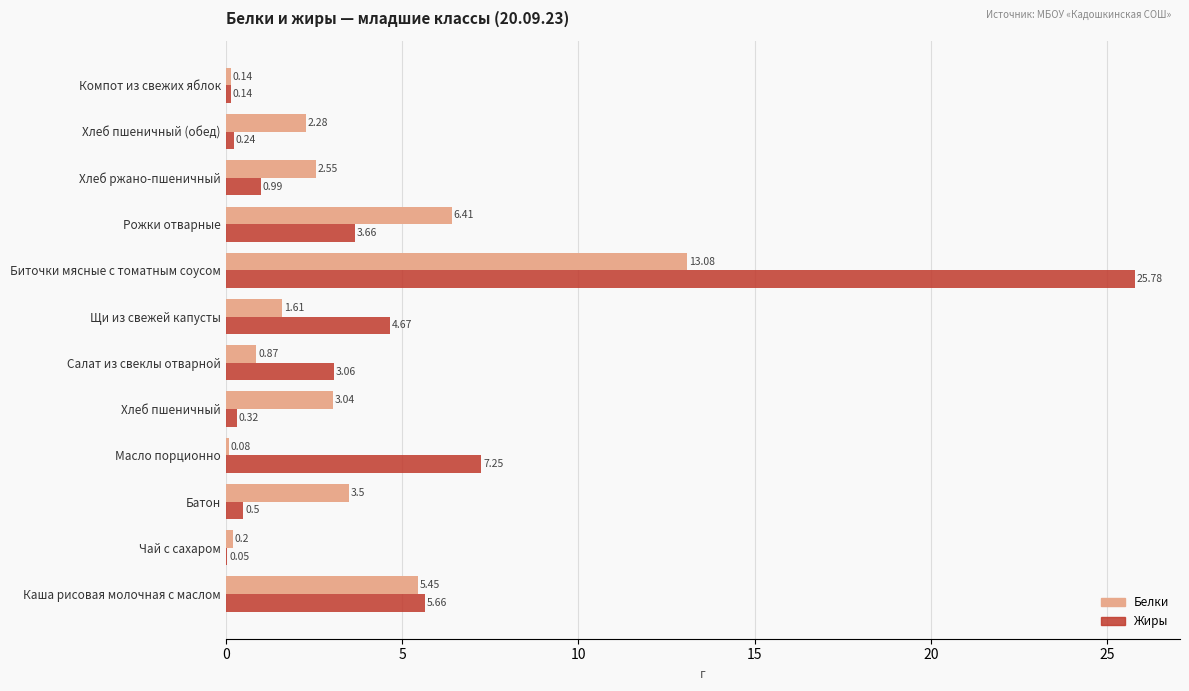

What is the sum of the Белки values at Масло порционно and Хлеб пшеничный (обед)?

2.4